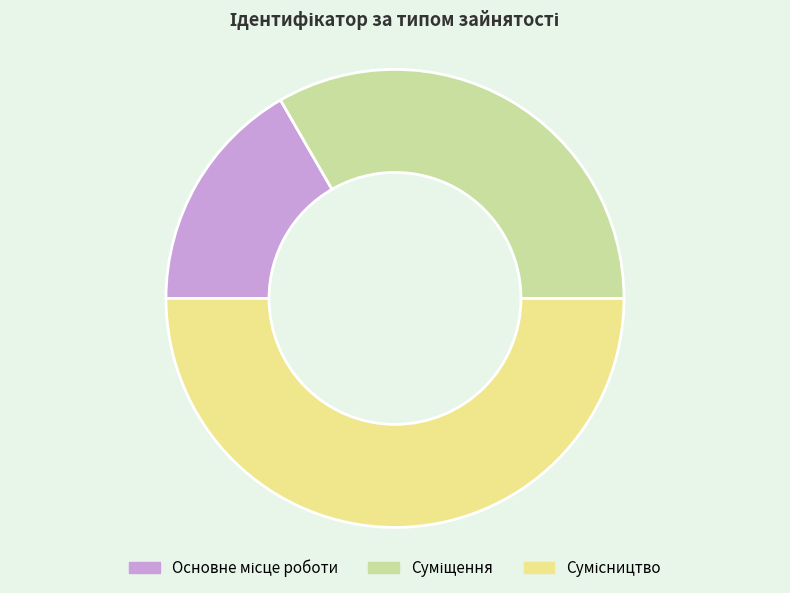

Which category has the biggest portion of the pie?

Сумісництво